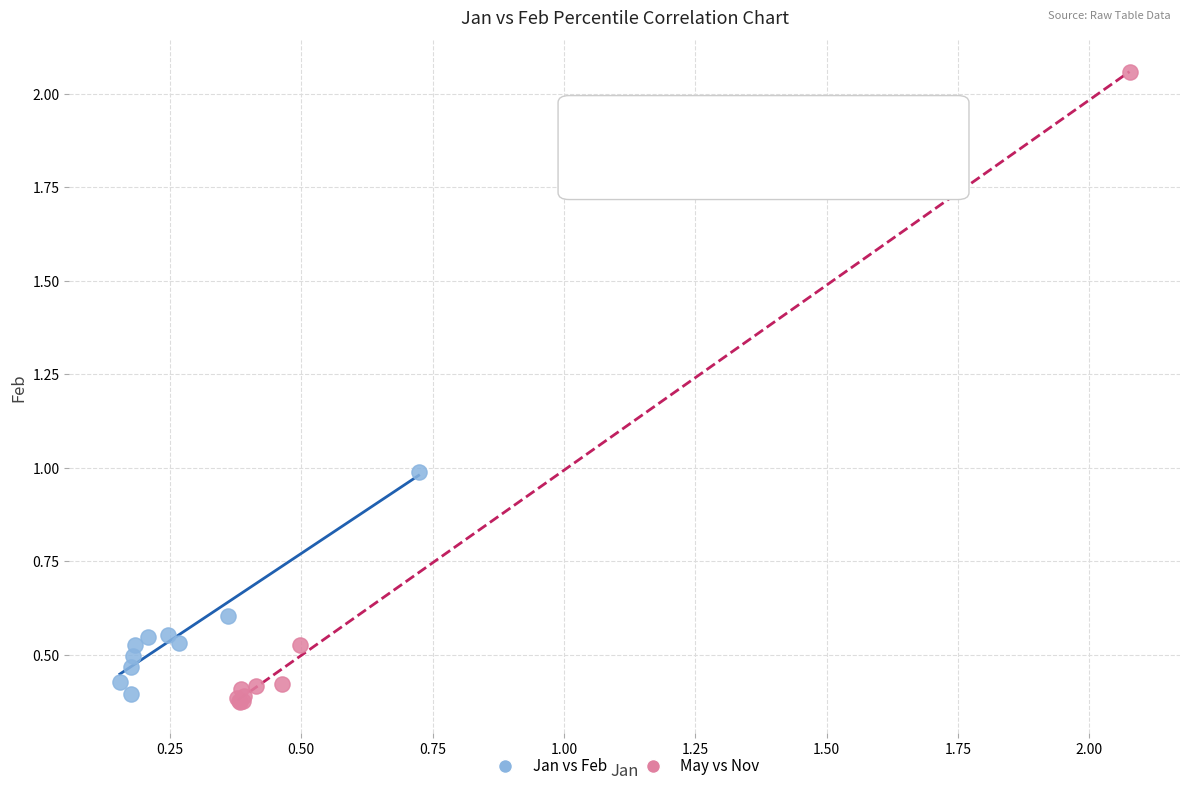

What are all the series names shown in the legend?

Jan vs Feb, May vs Nov